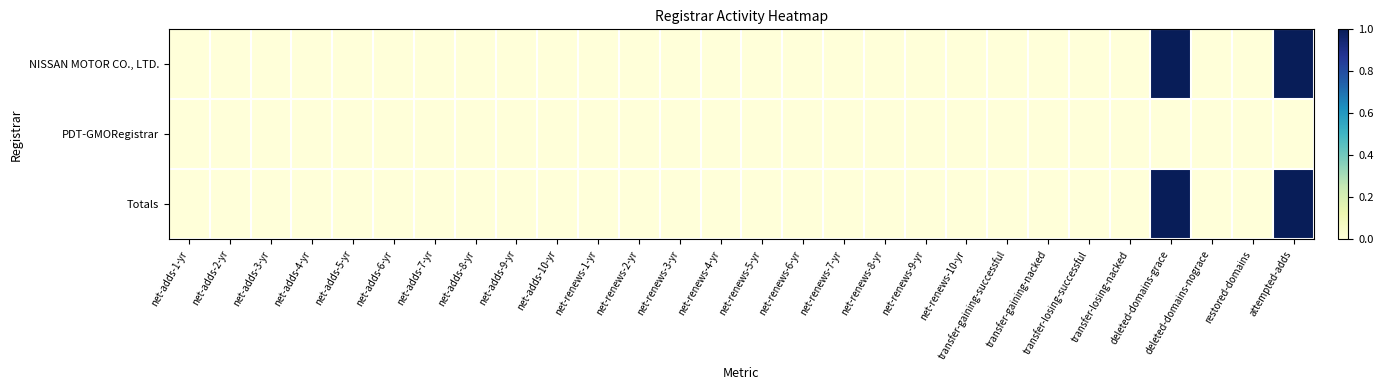

Between attempted-adds and net-adds-4-yr, which is larger?

attempted-adds